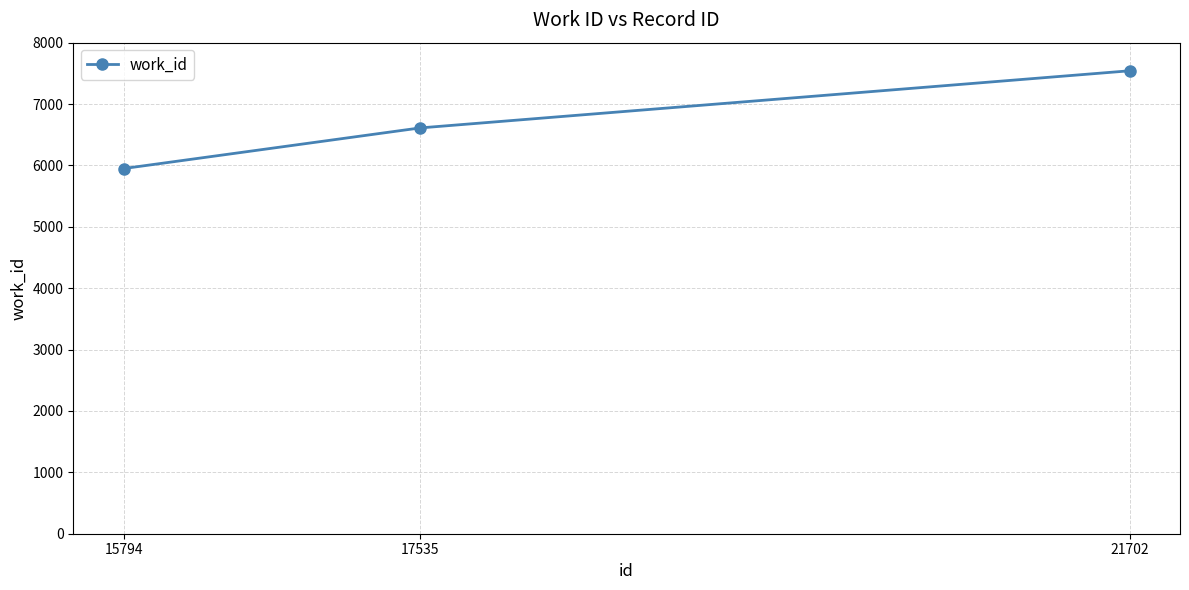

At which category does the chart reach its minimum across all series?

15794